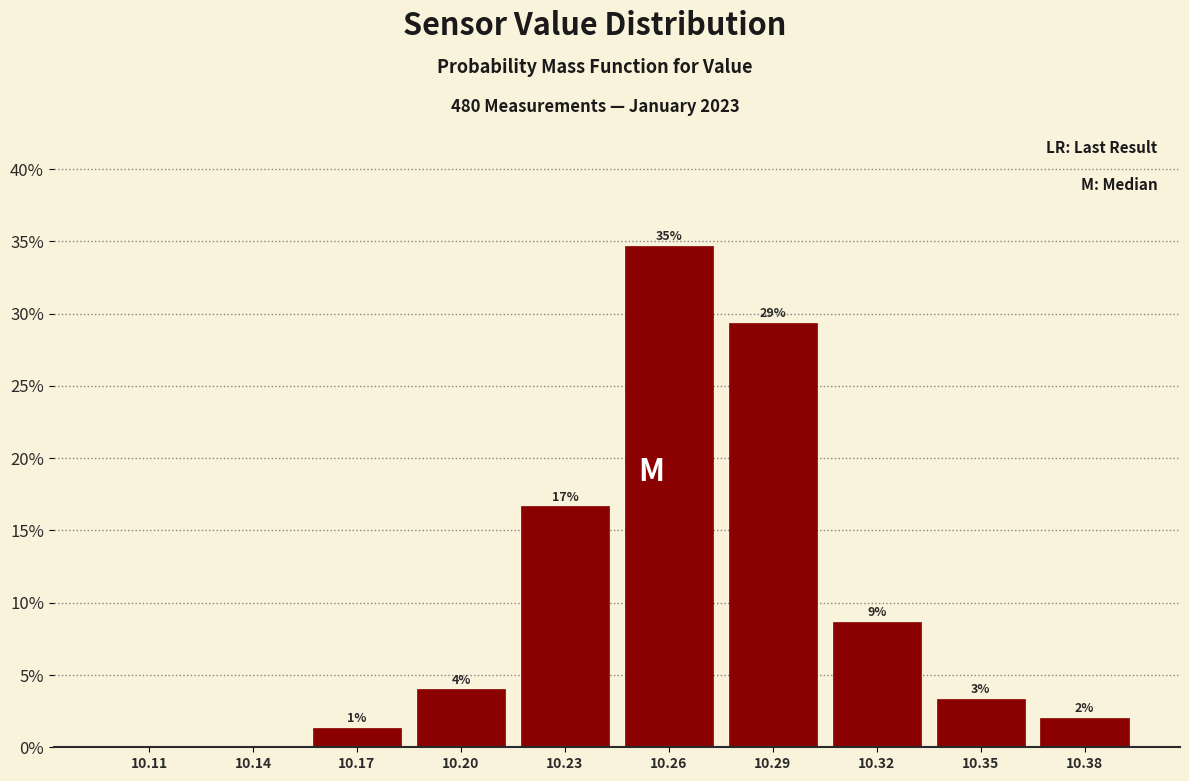

Are the bars horizontal?

No